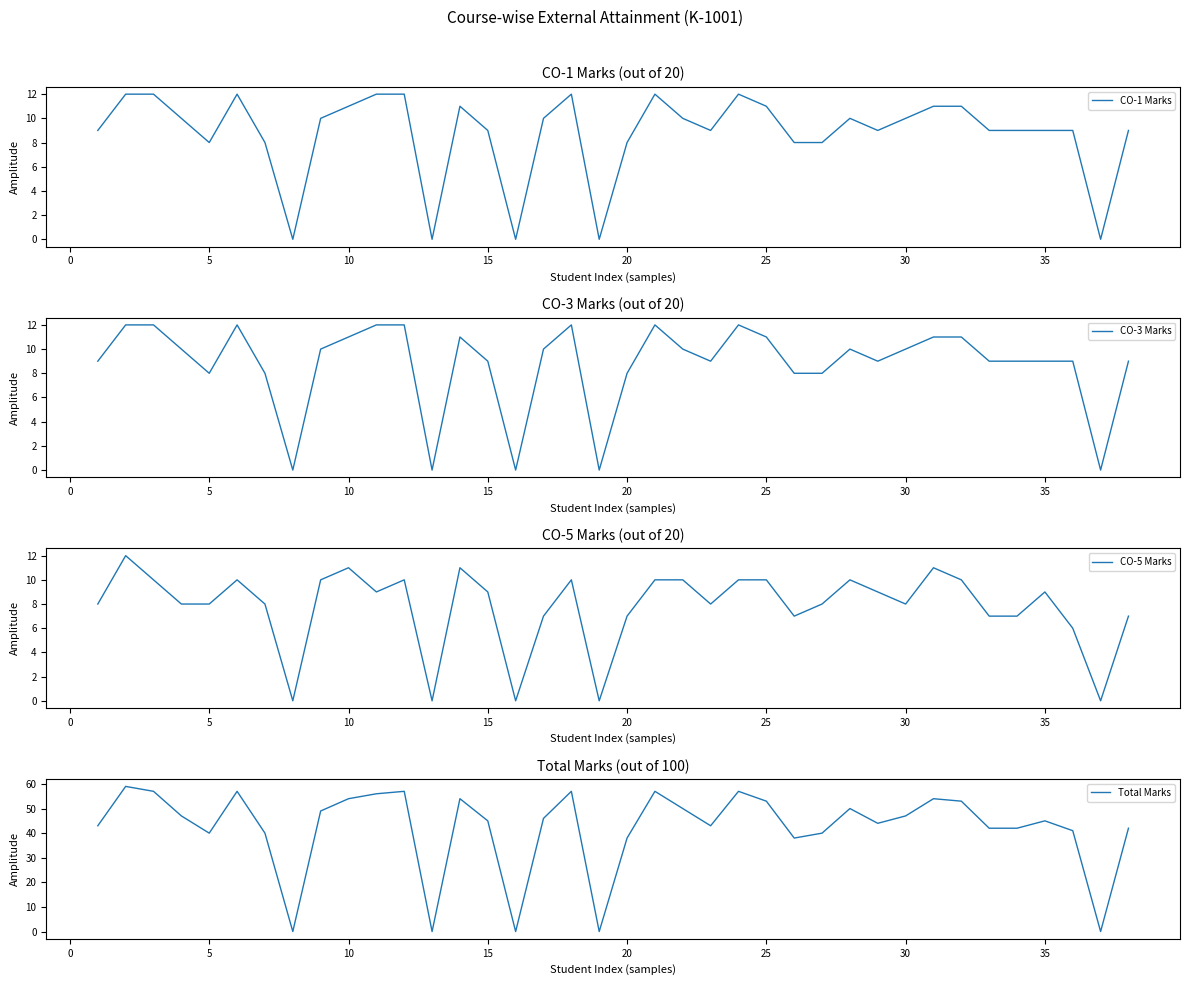

The value of CO-1 Marks at 25 is 2. True or false?

False